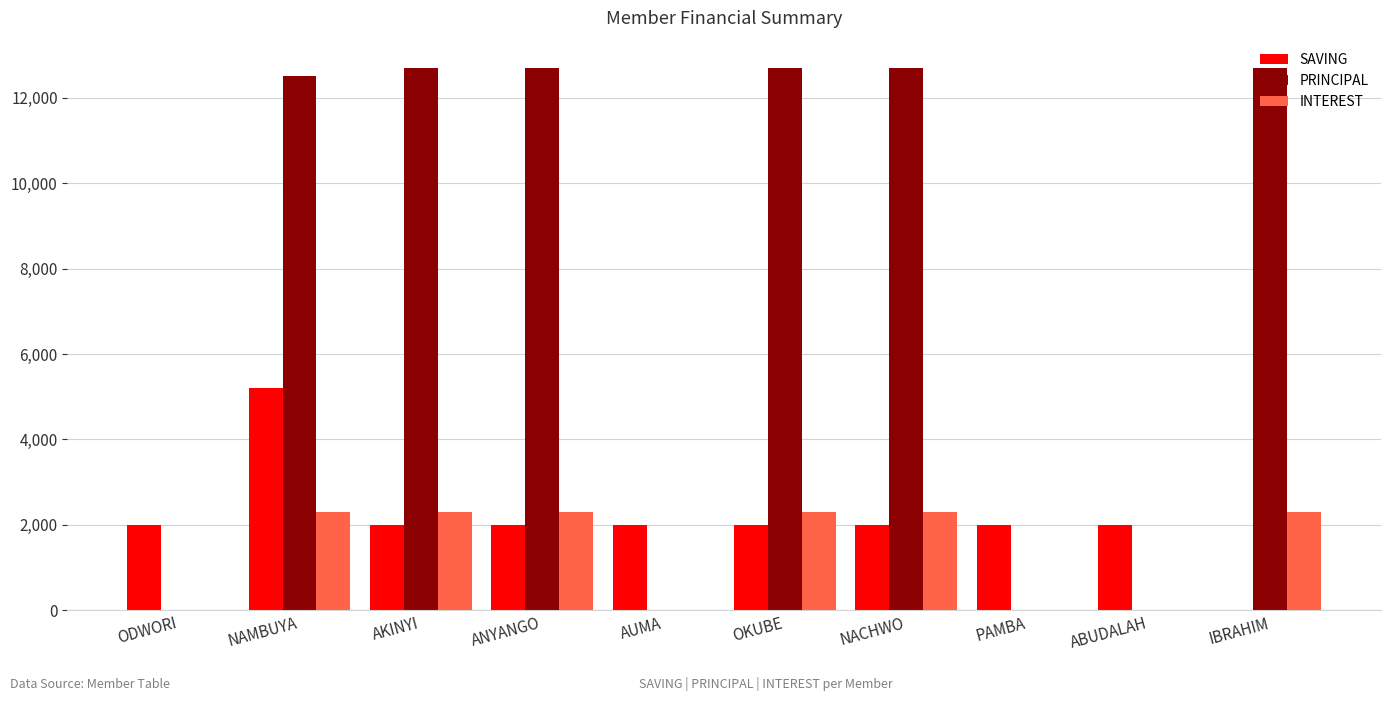

What is the maximum value shown in the chart?

12700